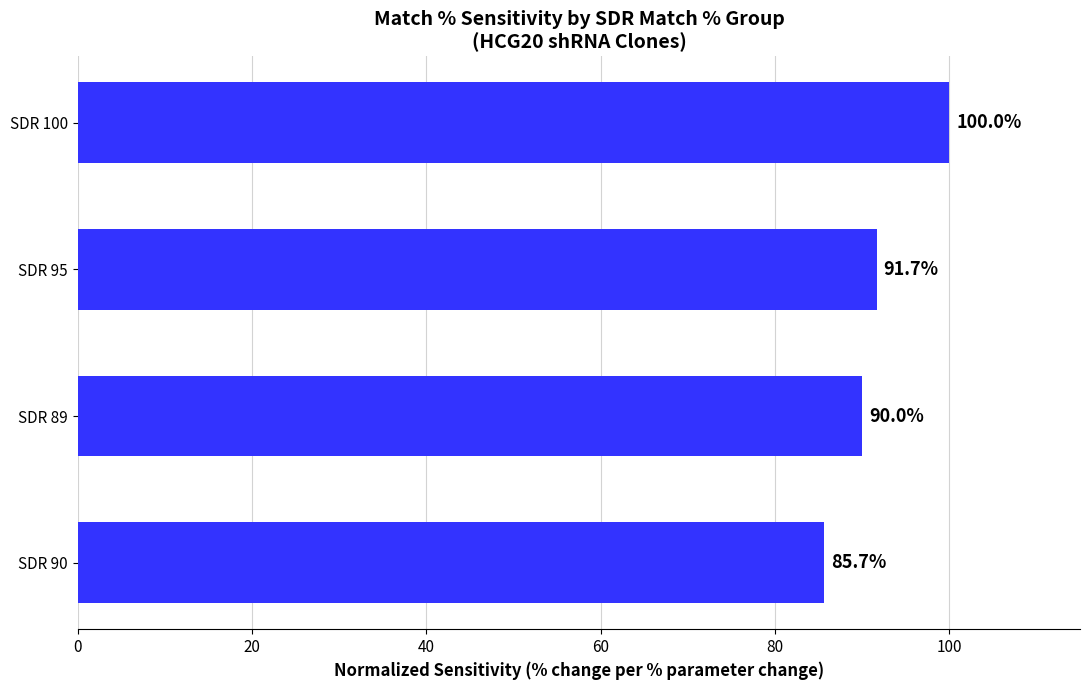

The value at SDR 95 is 91.7. True or false?

True